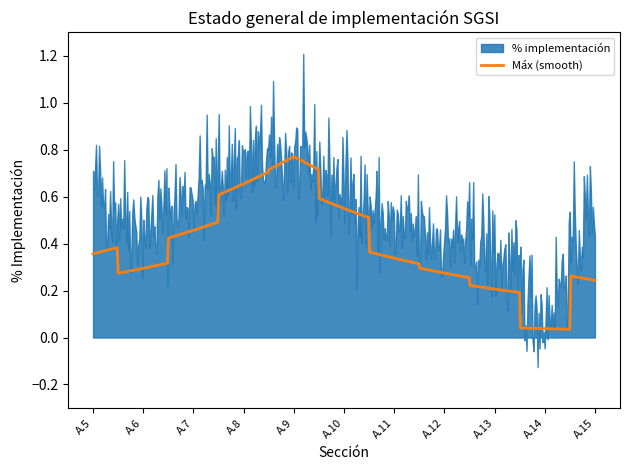

The value of Máx at A.10 is 0.6. True or false?

False